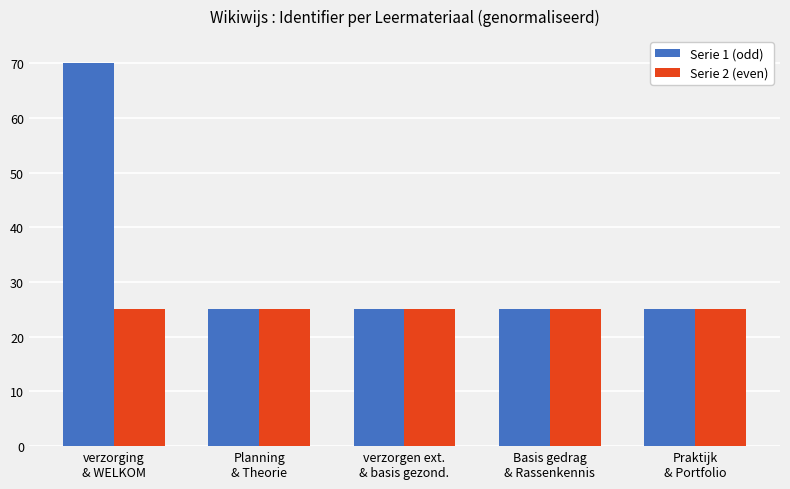

Reading left to right, what are all the values shown in this chart?

Serie 1 (odd): 70.0	25.0	25.0	25.0	25.0
Serie 2 (even): 25.0	25.0	25.0	25.0	25.0